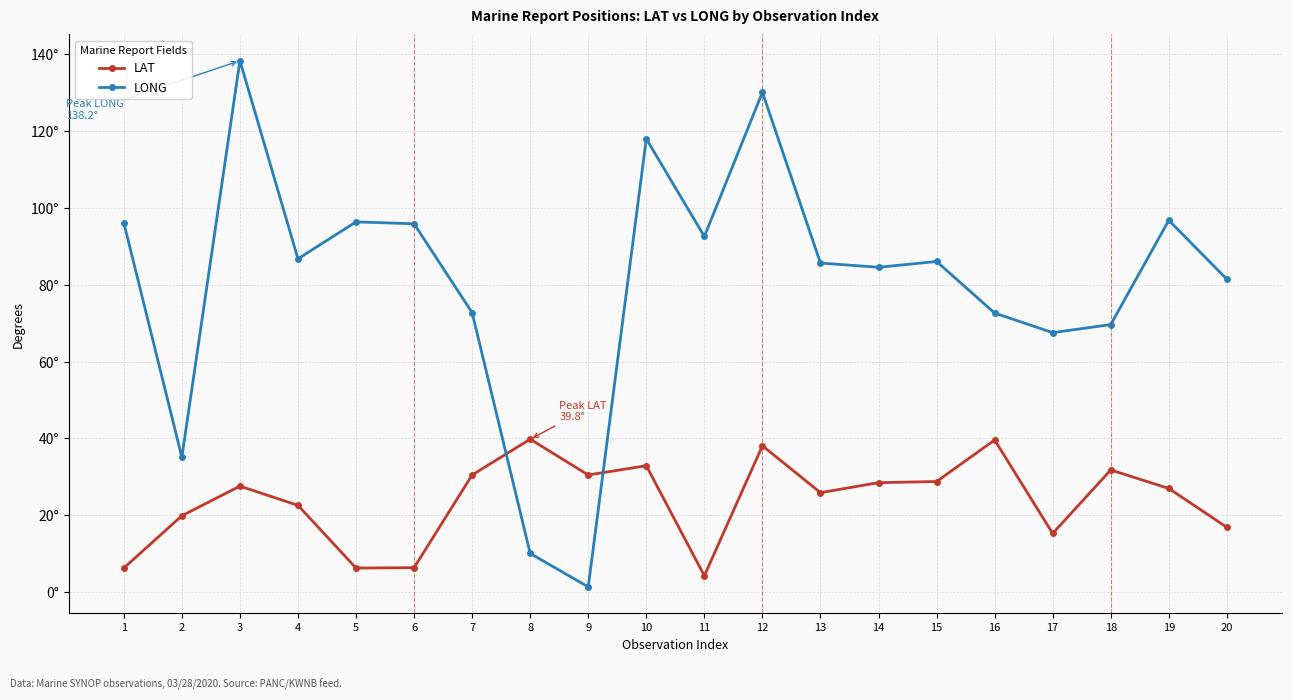

What is the highest value of the LONG series?

138.2